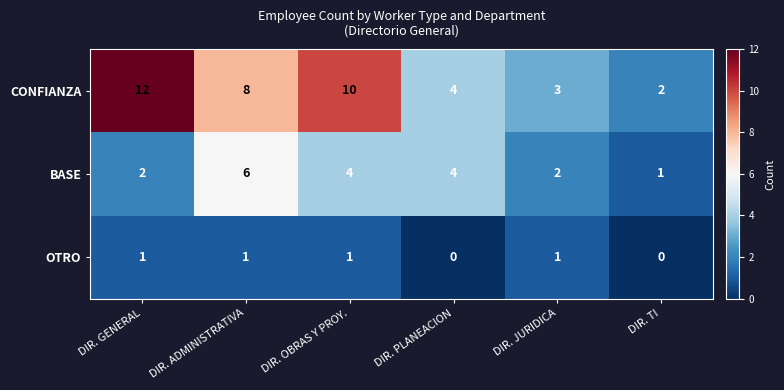

What is the difference between the CONFIANZA values at DIR. PLANEACION and DIR. OBRAS Y PROY.?

6